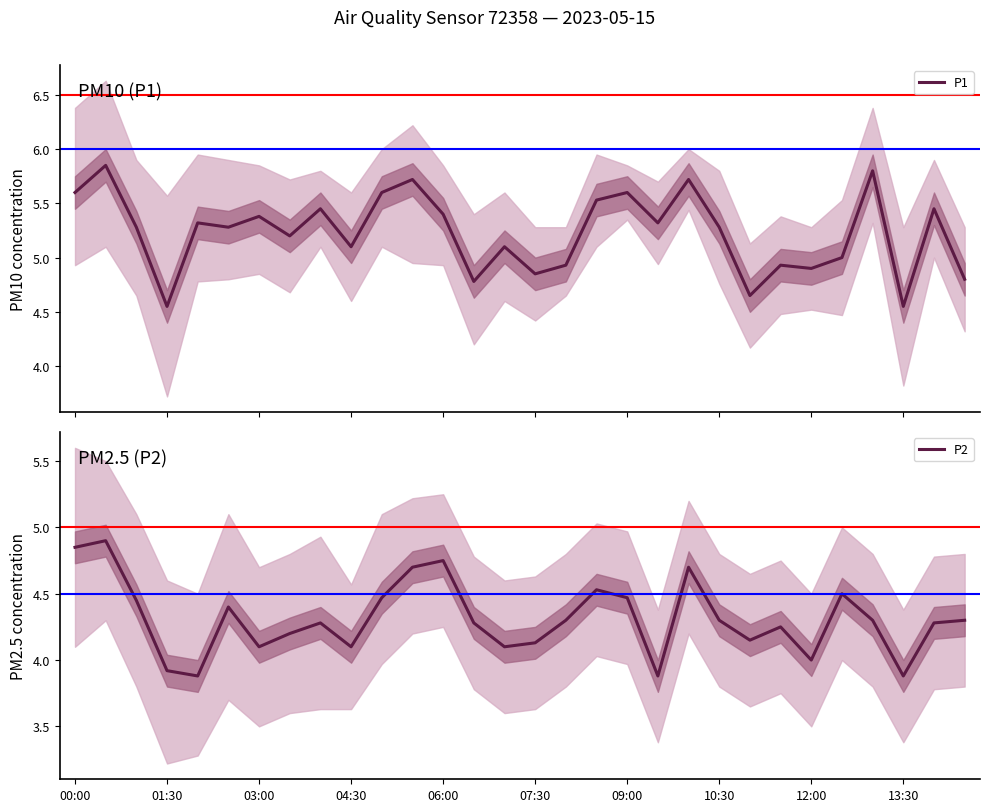

The value of P1 at 10 is 9.8. True or false?

False